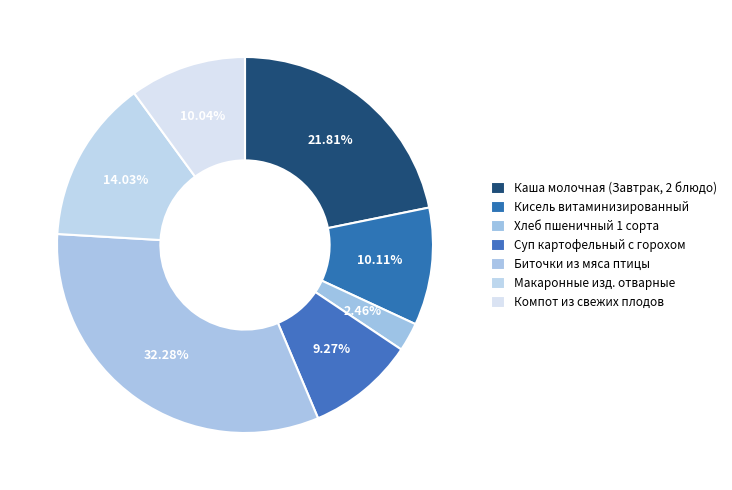

How many segments does this pie chart have?

7